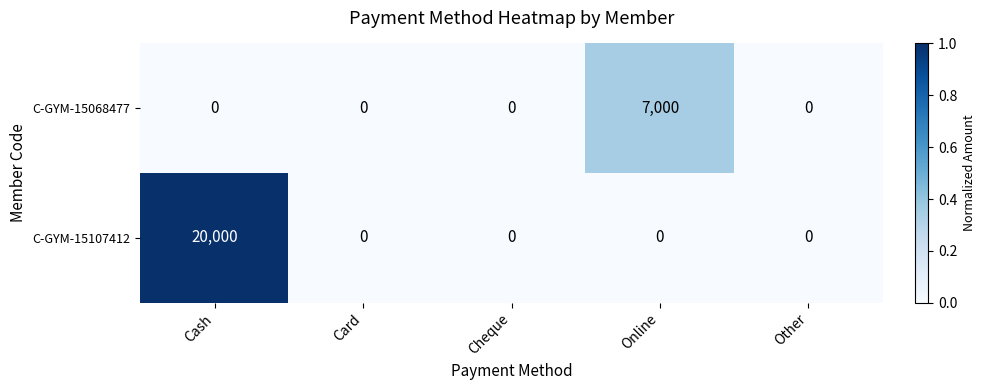

True or false: C-GYM-15107412 has a value of 0 at Card.

True